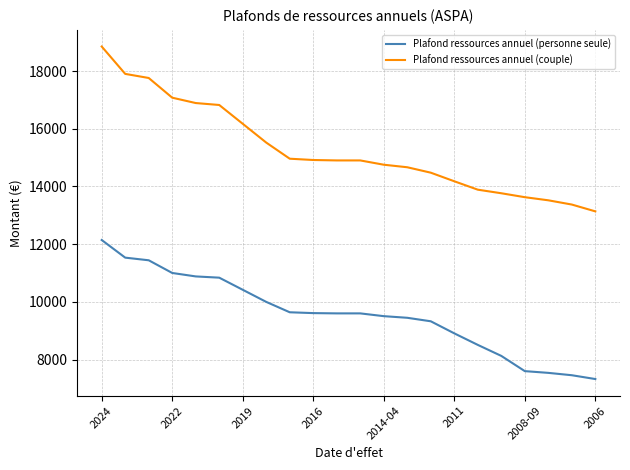

List the series in order of their peak value, lowest first.

Plafond ressources annuel (personne seule), Plafond ressources annuel (couple)